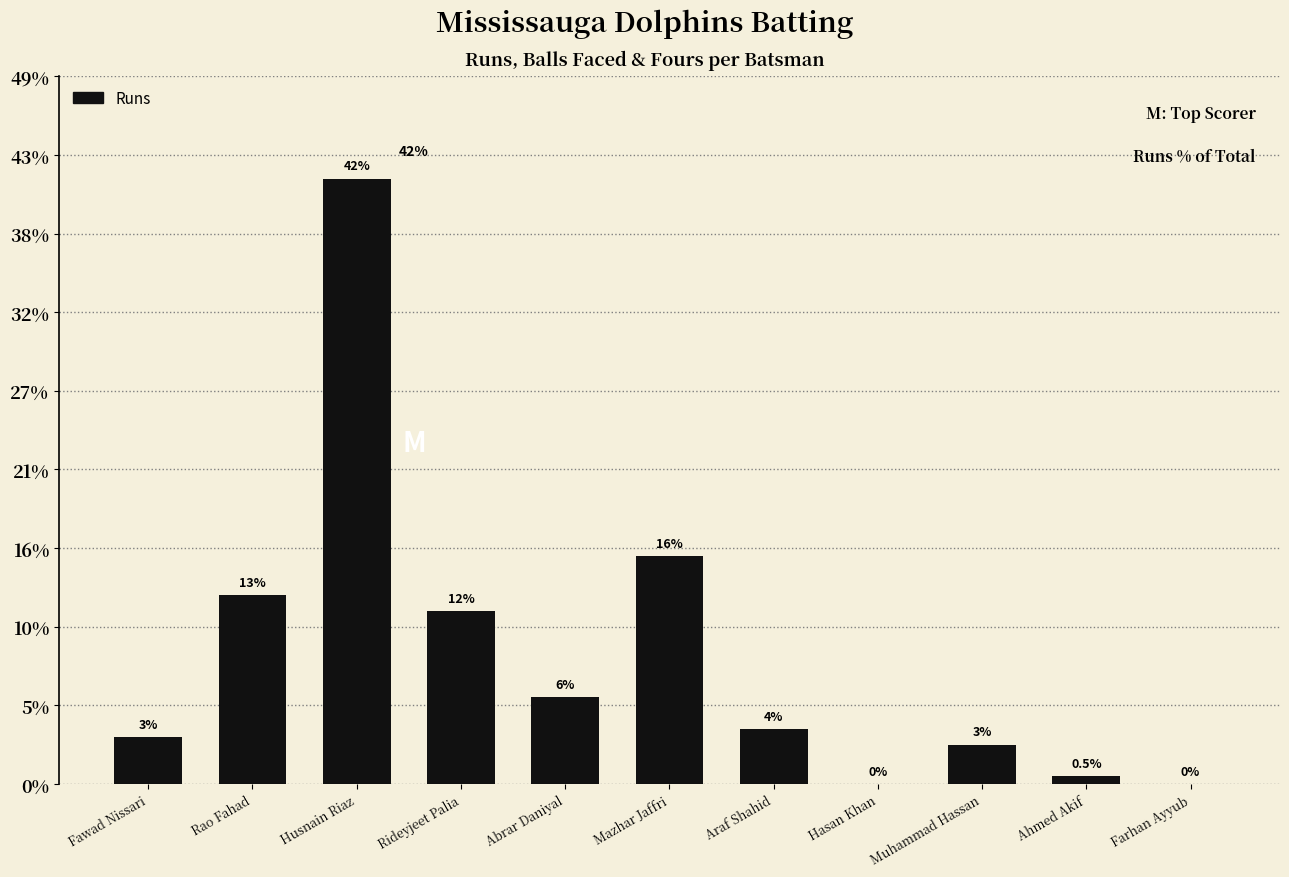

True or false: the data shows -43 at Farhan Ayyub.

False